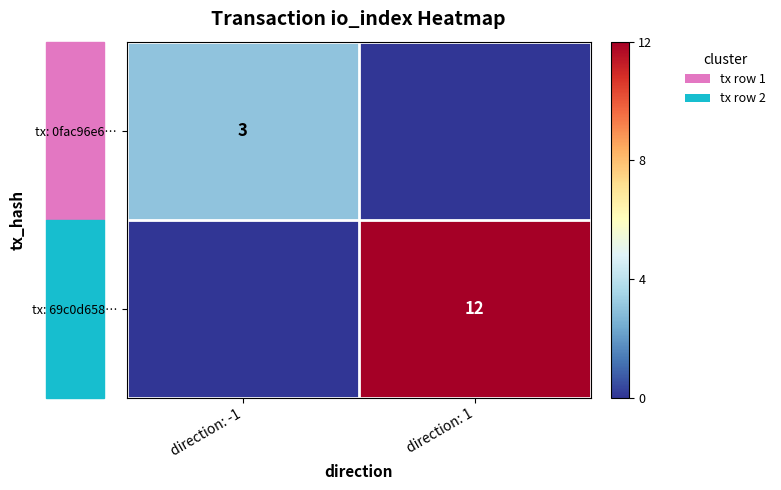

Which label corresponds to the largest value in the chart?

direction: 1